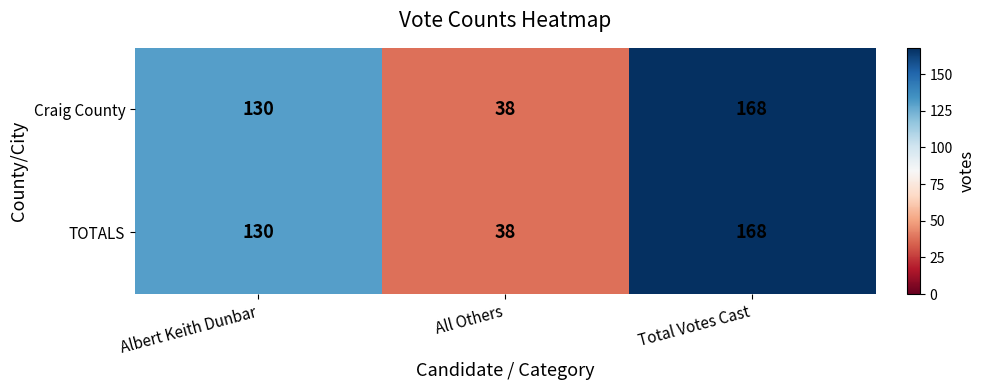

What is the total value across all series at Total Votes Cast?

336